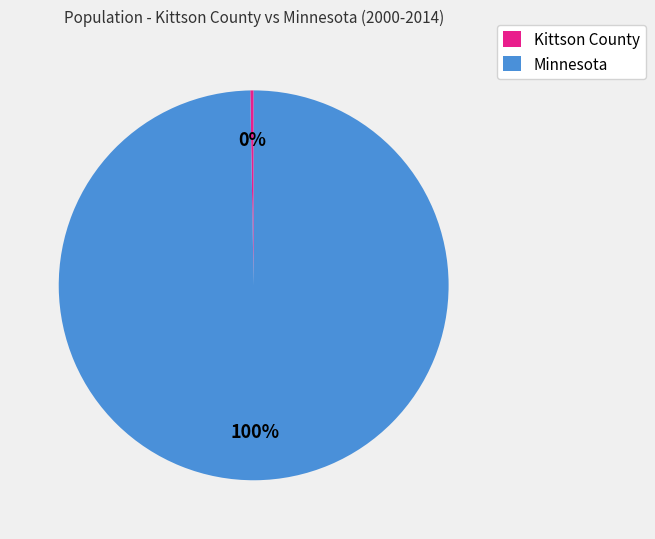

To the nearest percent, what is the average slice percentage?

50%